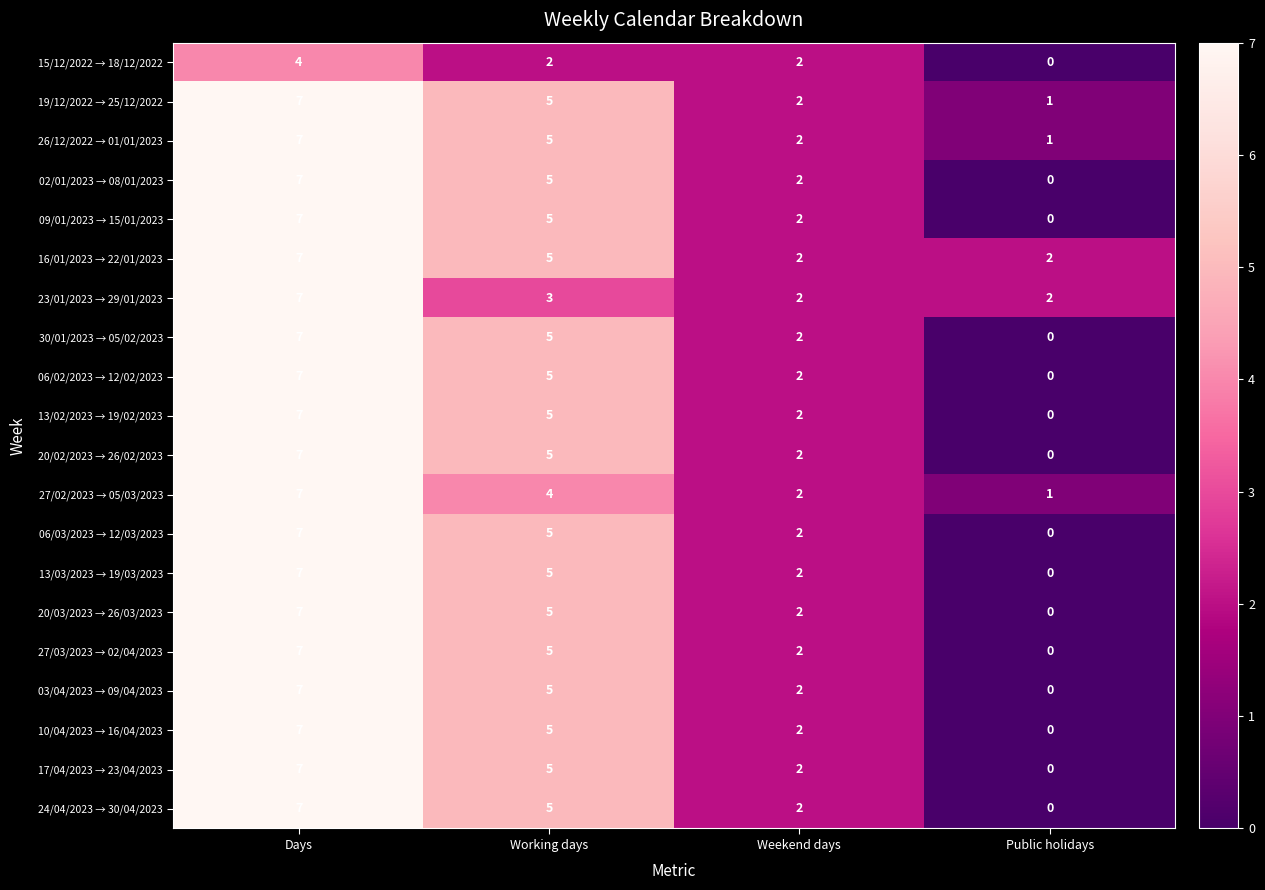

Which category has the lowest value in the 20/02/2023 → 26/02/2023 series?

Public holidays